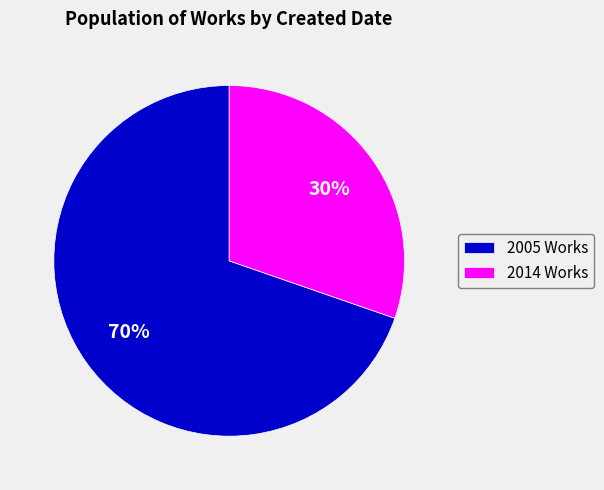

What percentage is the 2005 Works slice, to the nearest percent?

70%